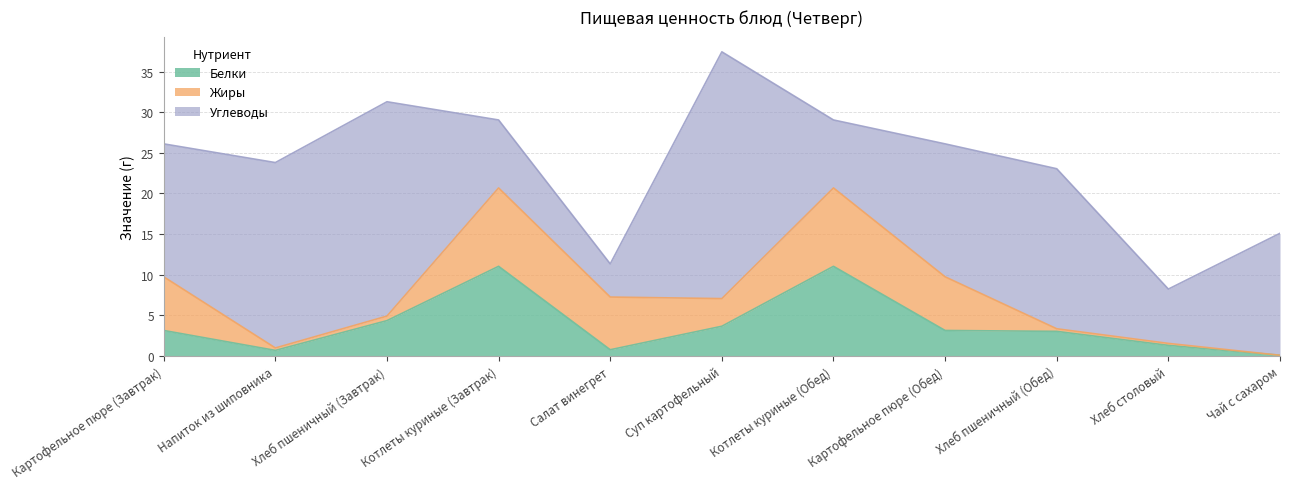

Does the chart have visible grid lines?

Yes